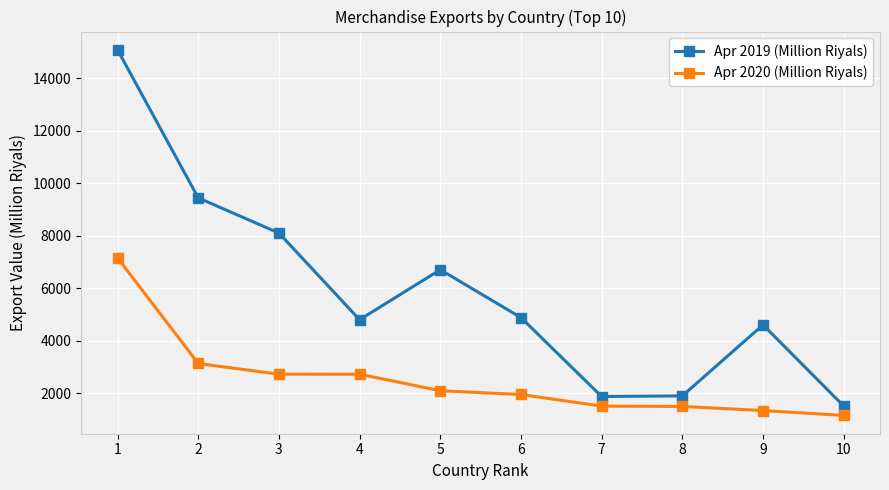

Which category has the highest value in the Apr 2019 (Million Riyals) series?

1